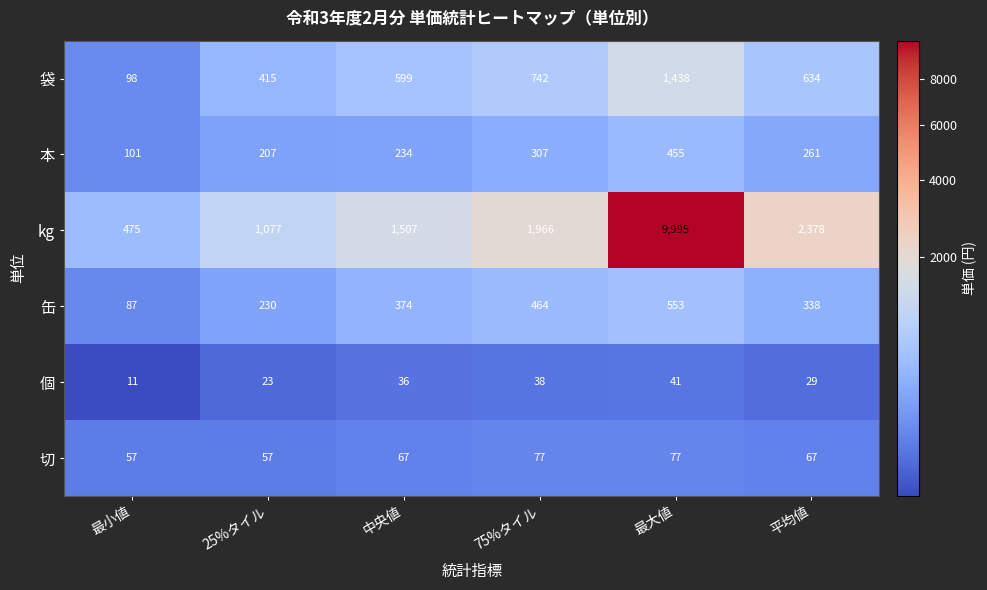

Which category has the lowest value across all series?

最小値